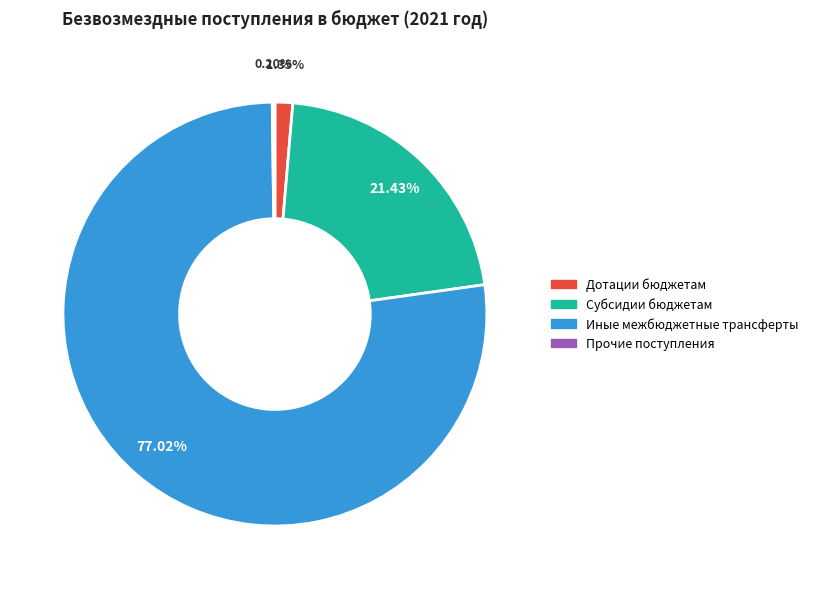

What is the ratio of the value at Иные межбюджетные трансферты to the value at Субсидии бюджетам?

3.6